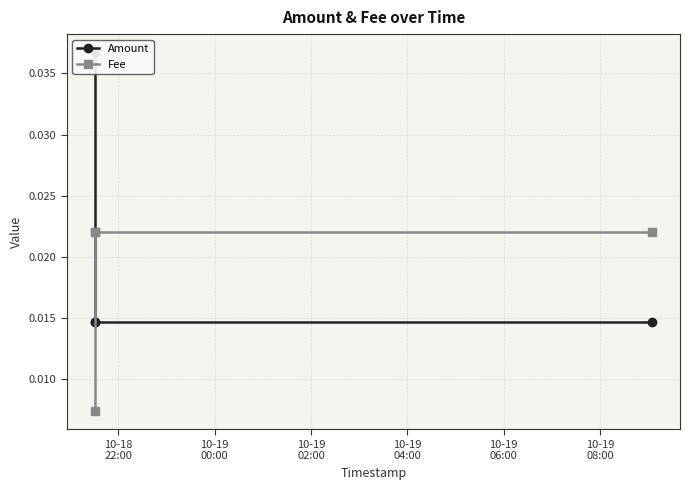

After their last crossing, which series has the higher values: Amount or Fee?

Fee